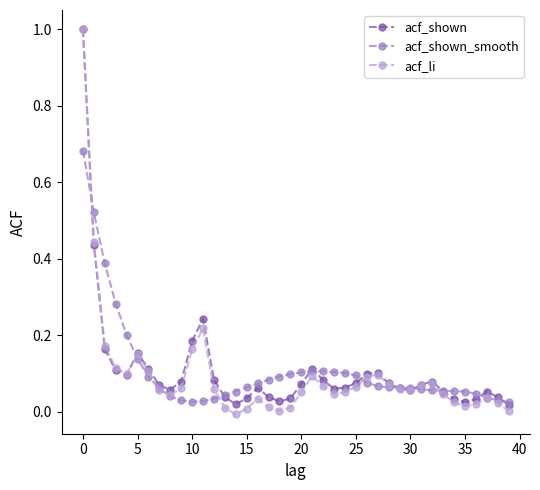

True or false: acf_li has more than 2 interior local peaks.

True